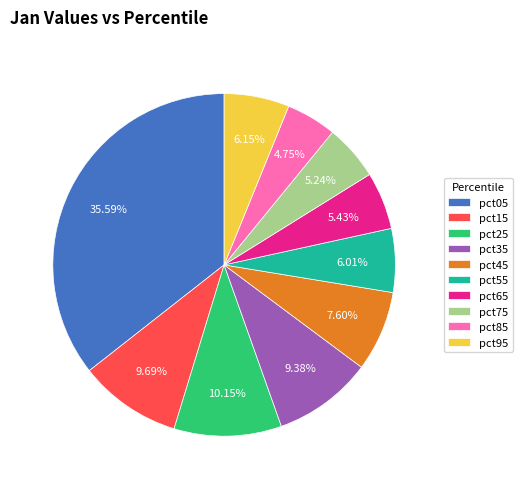

Which slice is the largest?

pct05